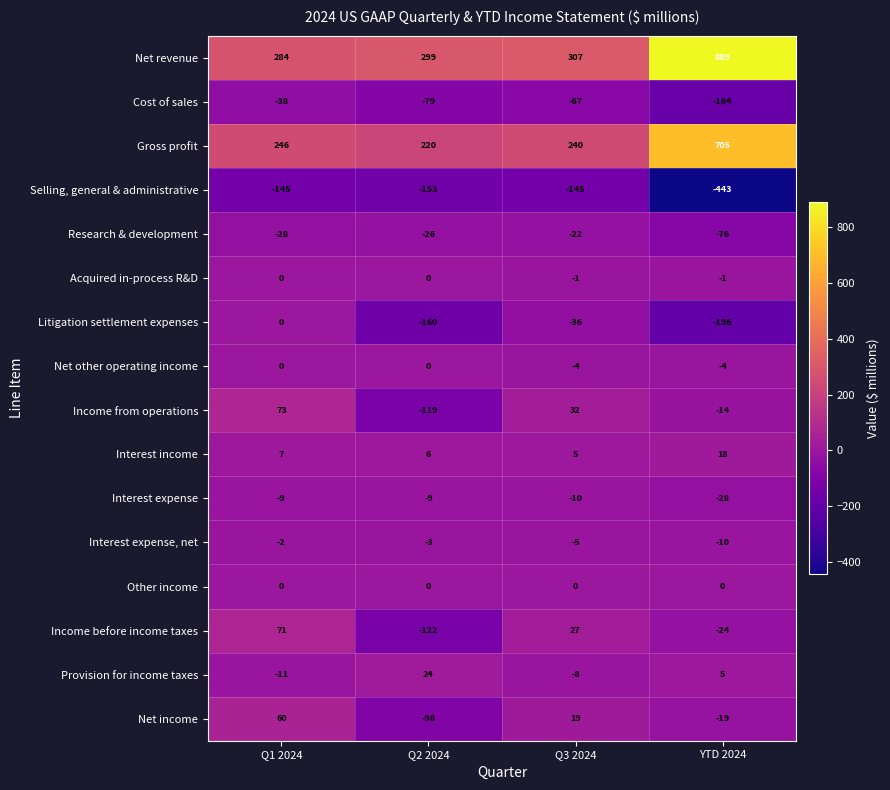

At which label is Net income closest to -19?

YTD 2024